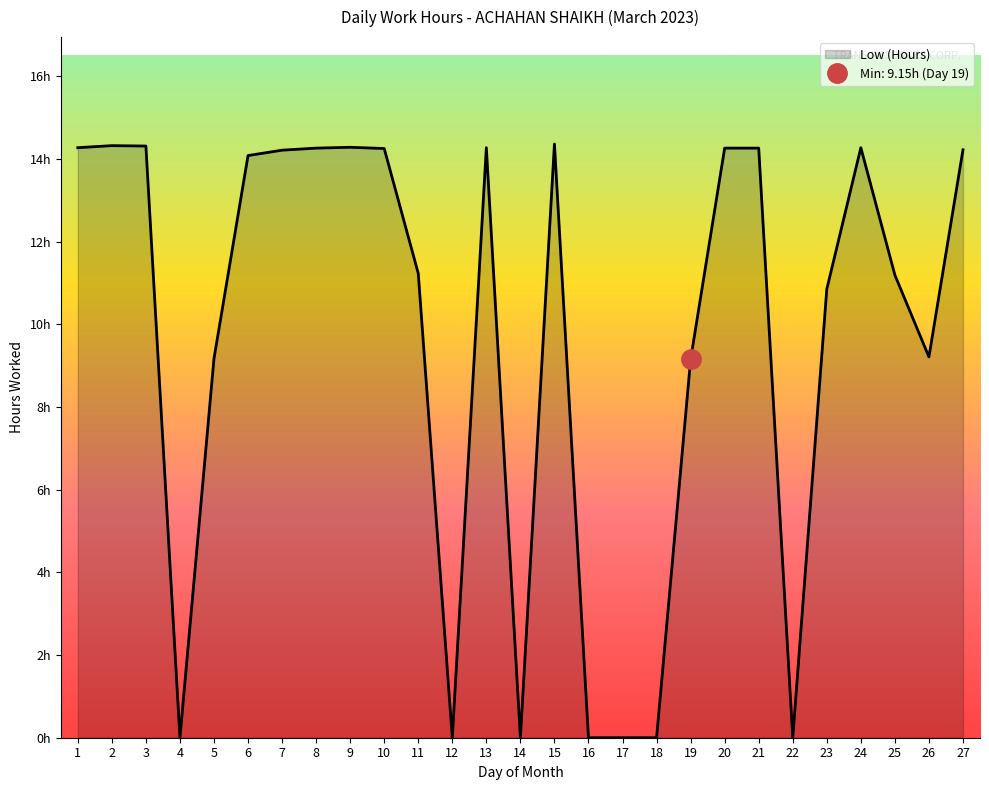

Rank the categories by value from lowest to highest.

4, 12, 14, 16, 17, 18, 22, 19, 5, 26, 23, 25, 11, 6, 7, 27, 10, 8, 20, 21, 1, 13, 24, 9, 3, 2, 15